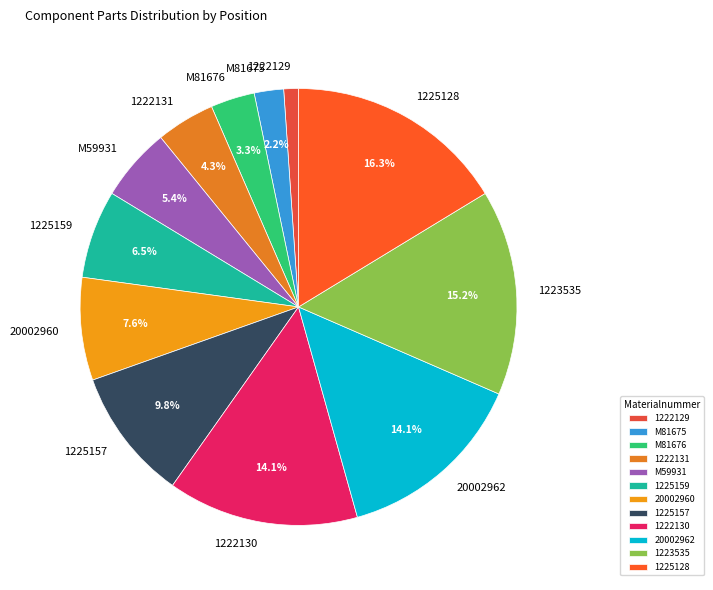

Is the sum of 1222129 and 1225159 greater than half?

No